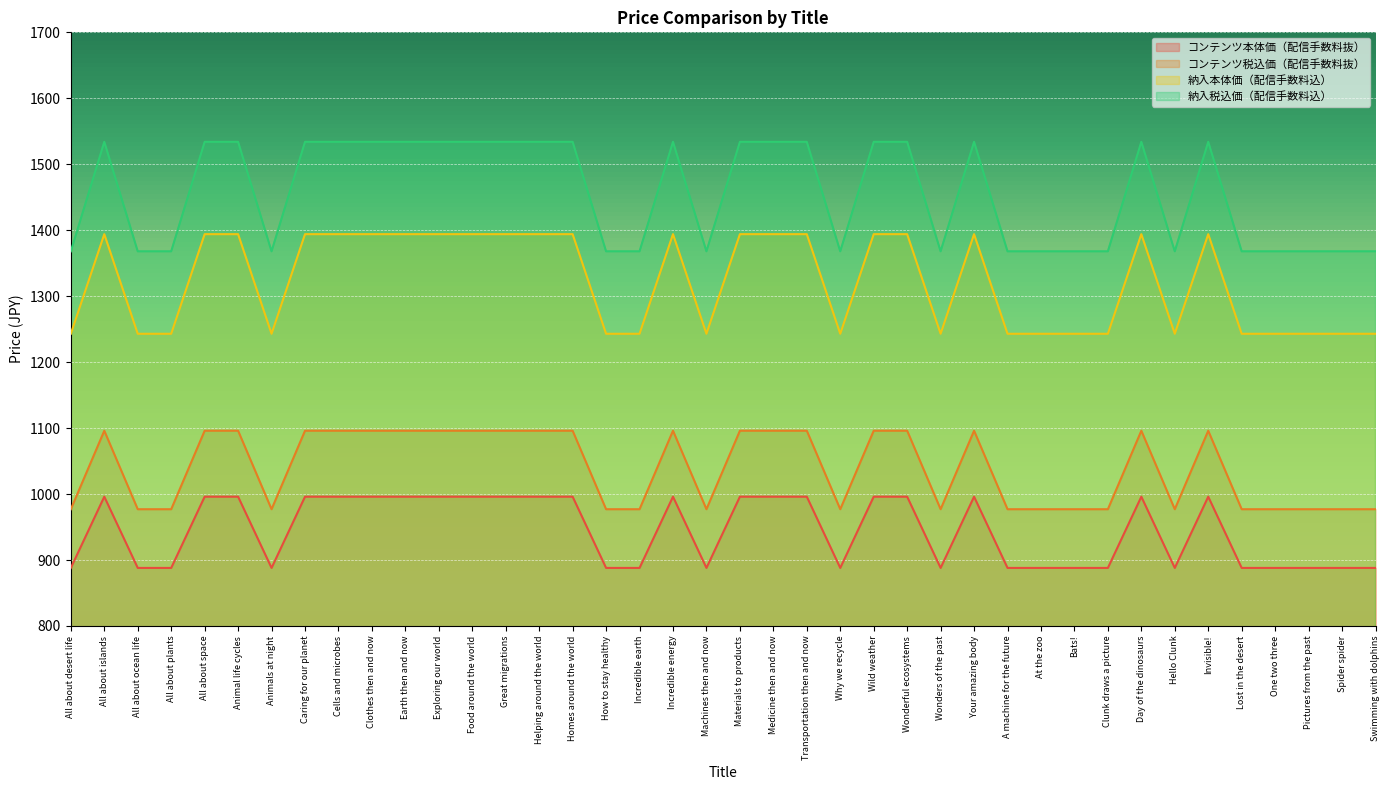

Where is 納入本体価（配信手数料込） nearest to the value 942?

All about desert life